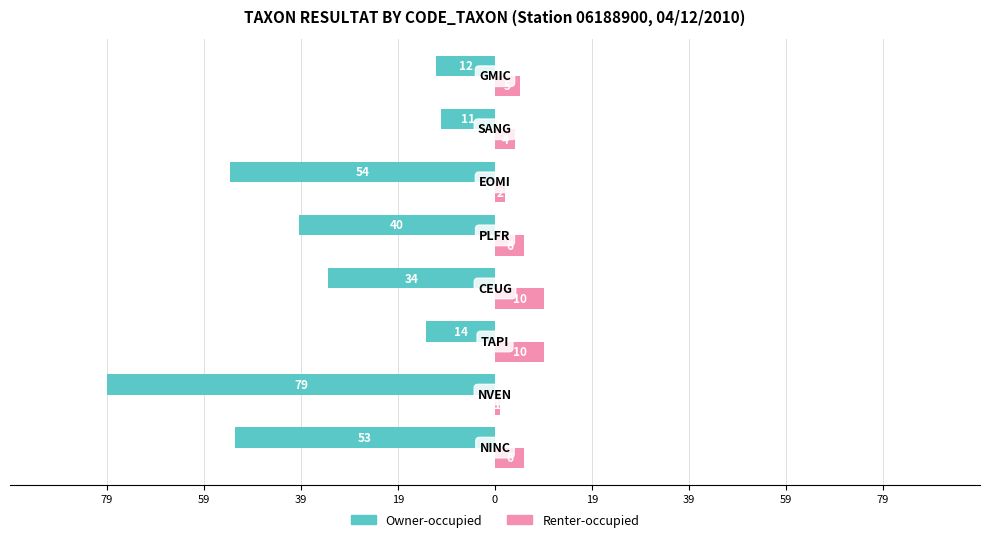

What are all the series names shown in the legend?

Owner-occupied, Renter-occupied